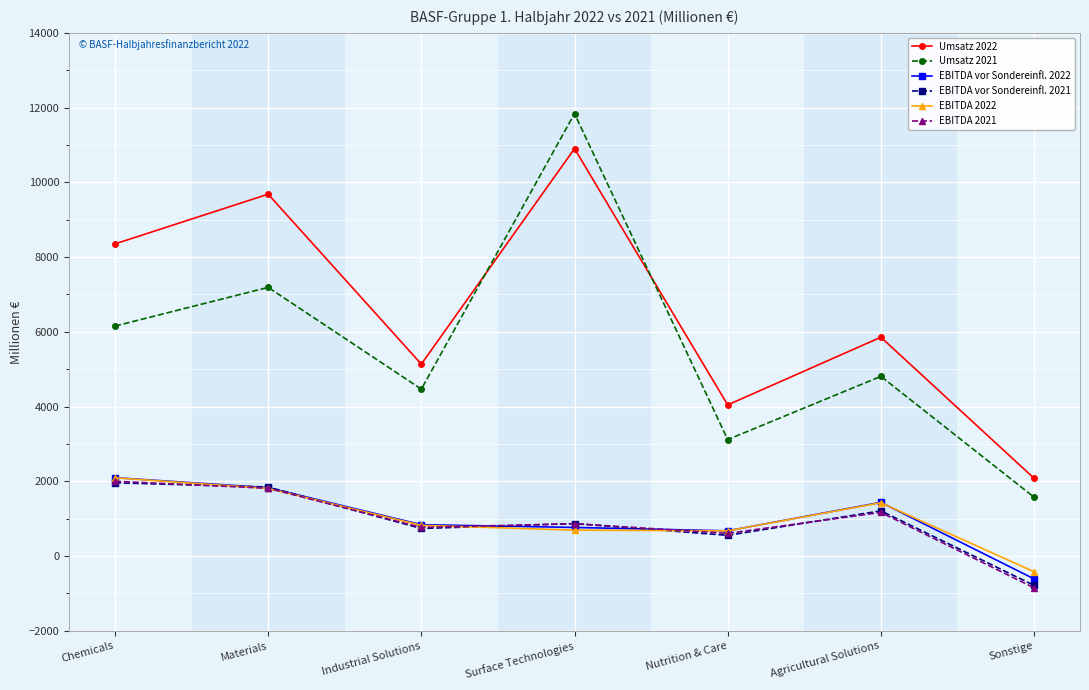

At which category does Umsatz 2022 reach its first local valley?

Industrial Solutions